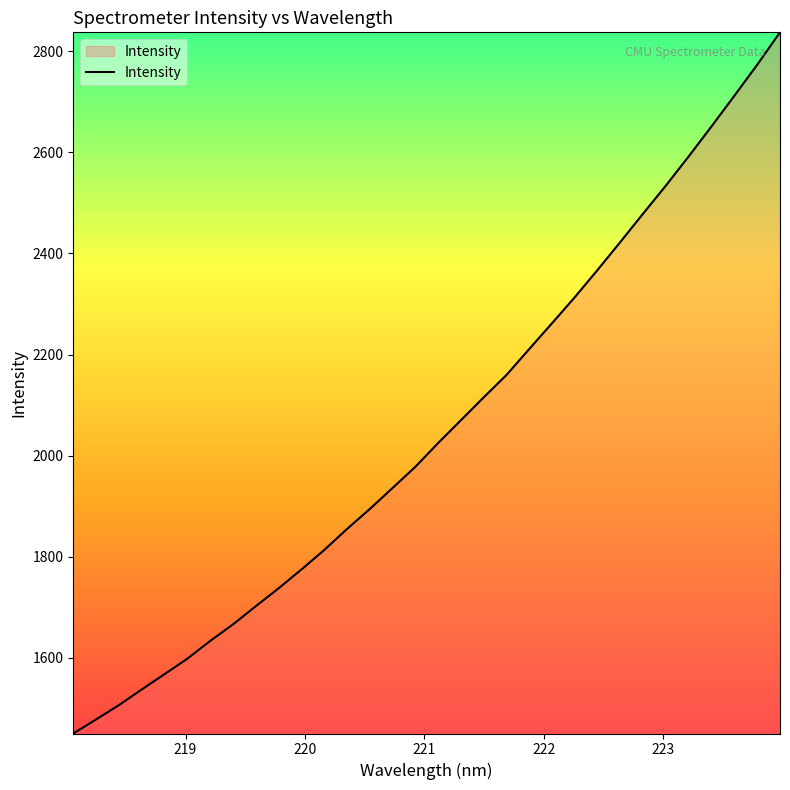

Reading left to right, extract all data points from this chart.

1450.6	1478.4	1506.6	1537.7	1567.9	1598.6	1633.6	1666.4	1702.4	1737.8	1775.0	1813.5	1855.1	1894.7	1936.3	1978.2	2025.3	2070.4	2115.6	2159.9	2211.4	2262.3	2313.9	2367.8	2423.1	2479.2	2534.7	2592.4	2651.6	2711.9	2773.1	2837.1